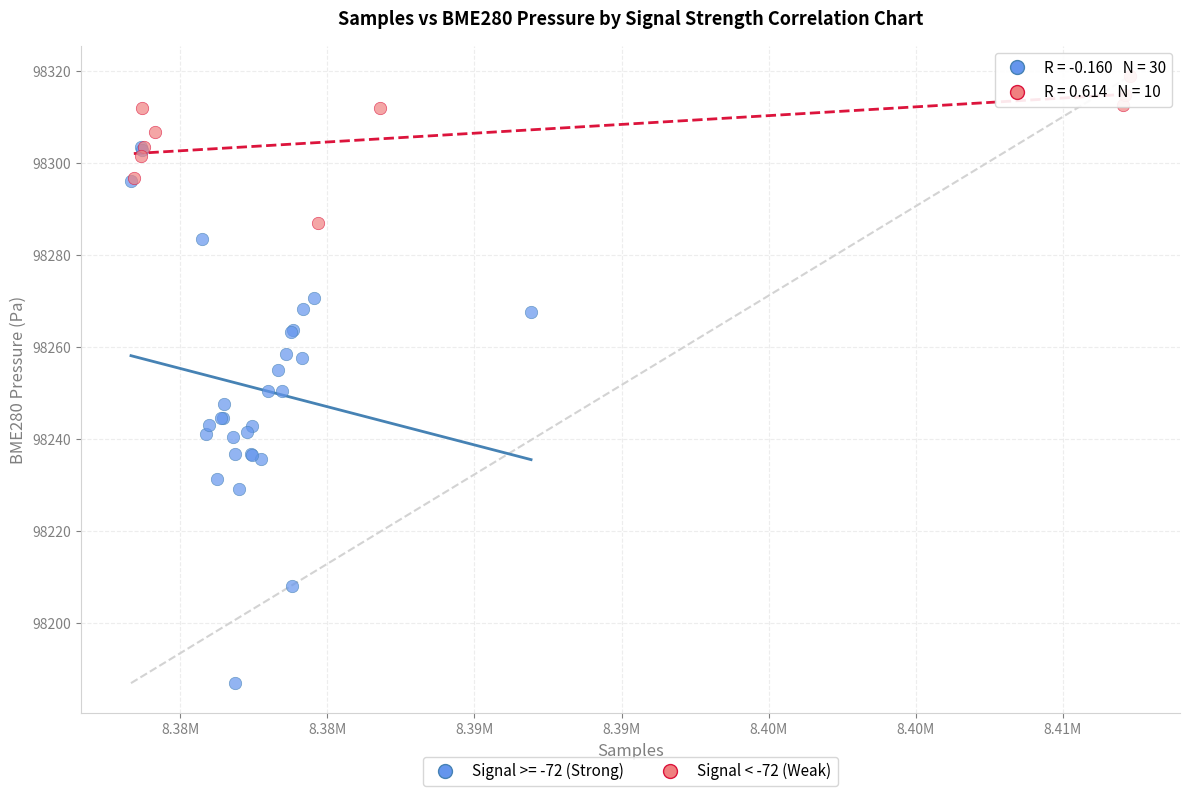

Which series reaches the maximum Y coordinate?

Signal < -72 (Weak)